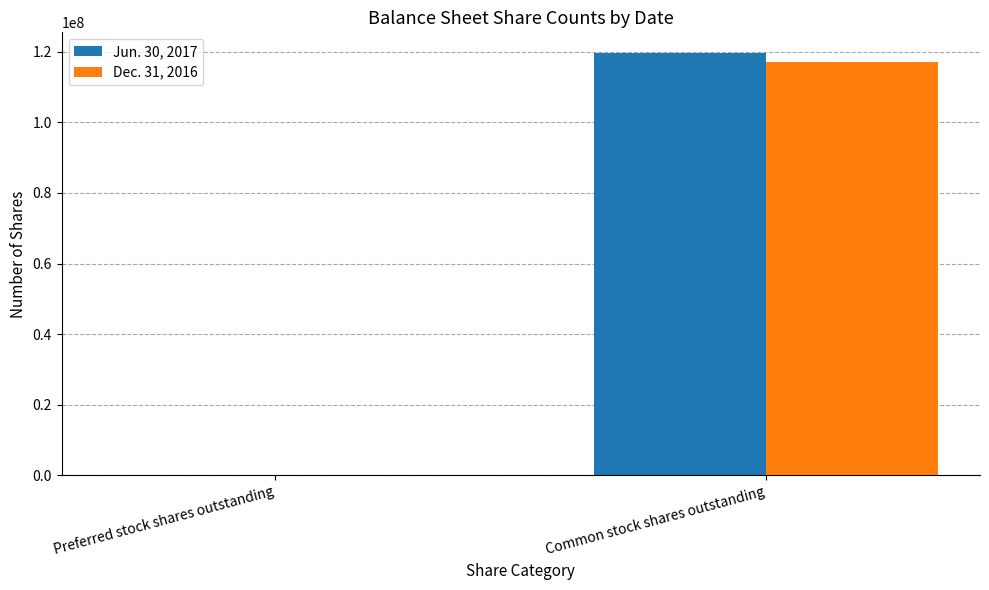

At which category does the chart reach its peak across all series?

Common stock shares outstanding